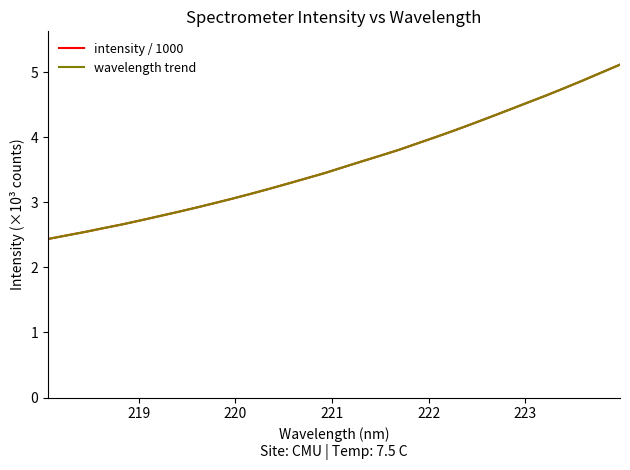

True or false: wavelength trend and intensity / 1000 cross at least once.

False